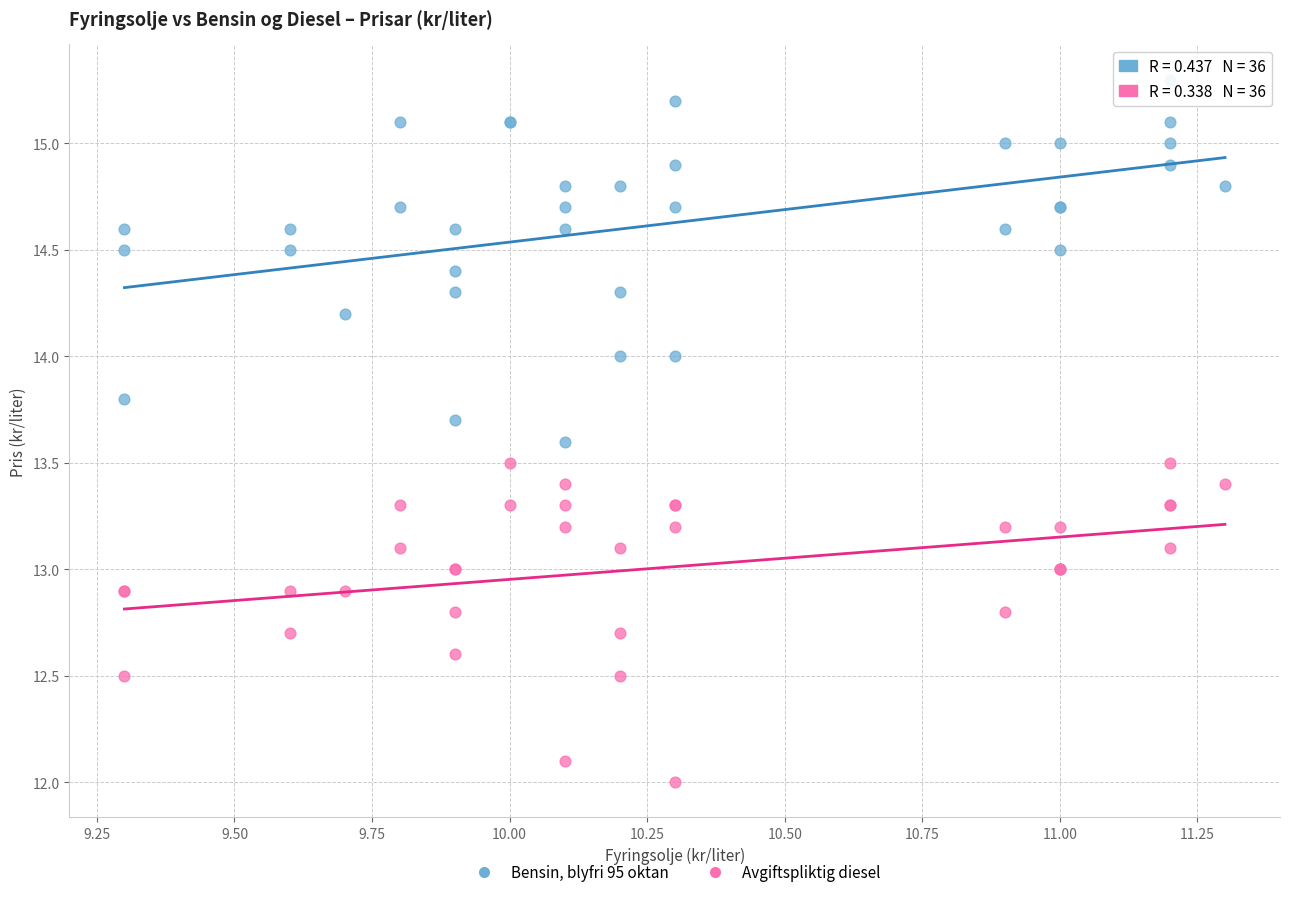

Which series has the largest Y range (max minus min)?

Bensin, blyfri 95 oktan